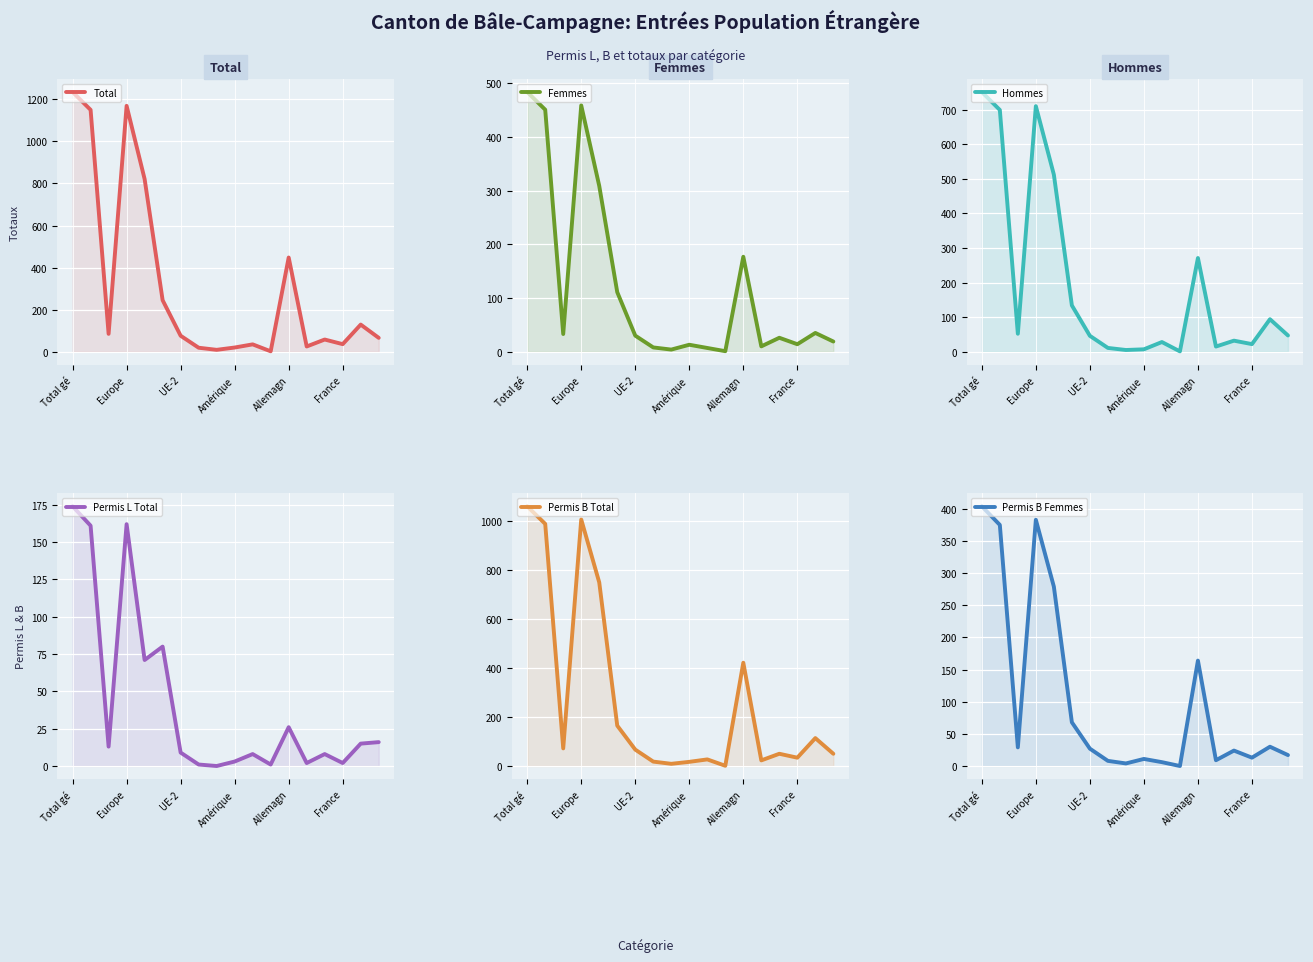

What is the average value of the Femmes series?

122